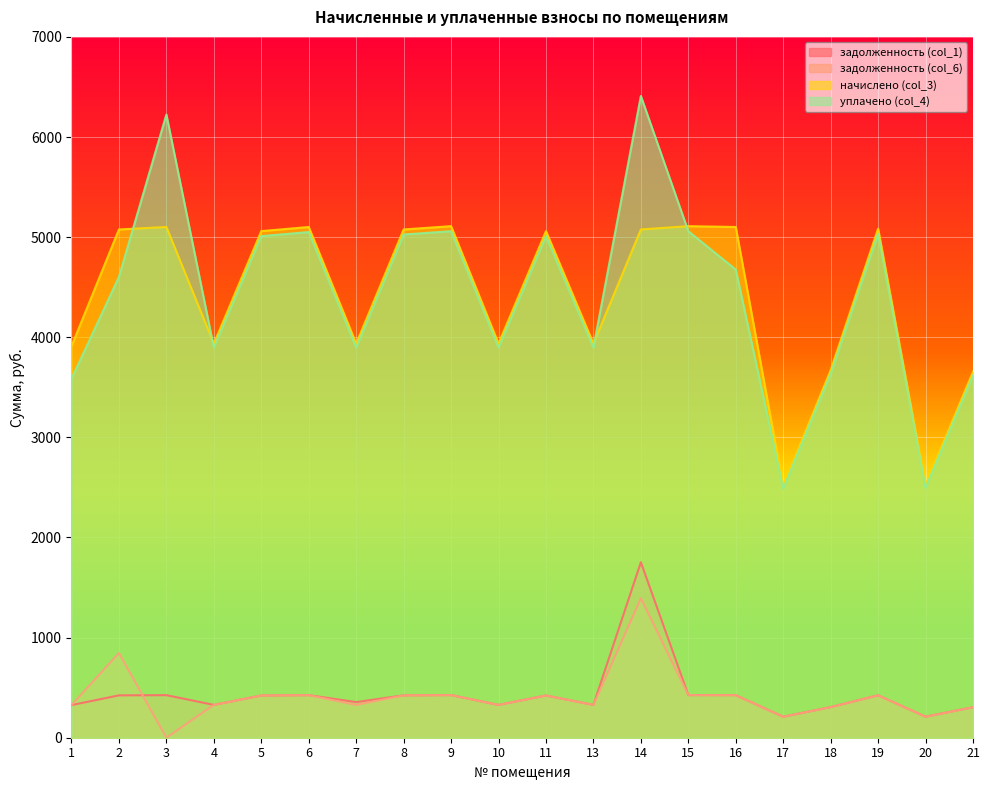

Where does the задолженность (col_1) series first go above 421?

2